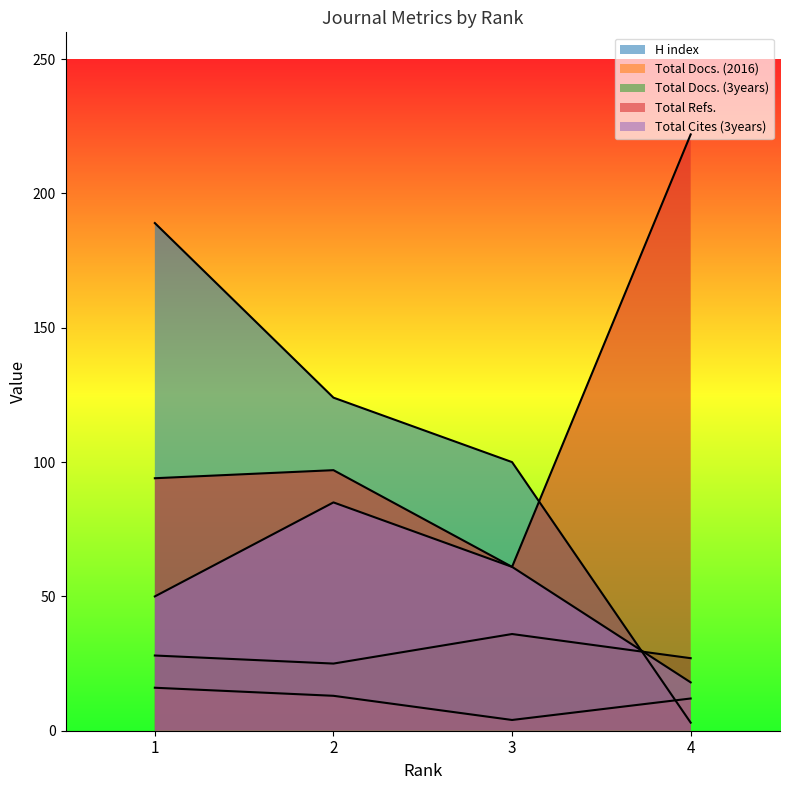

Which series has the widest spread of values?

H index